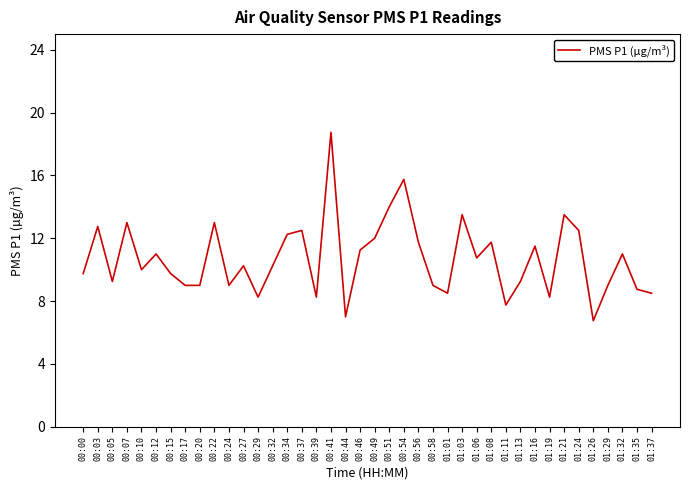

What is the greatest value displayed?

18.8